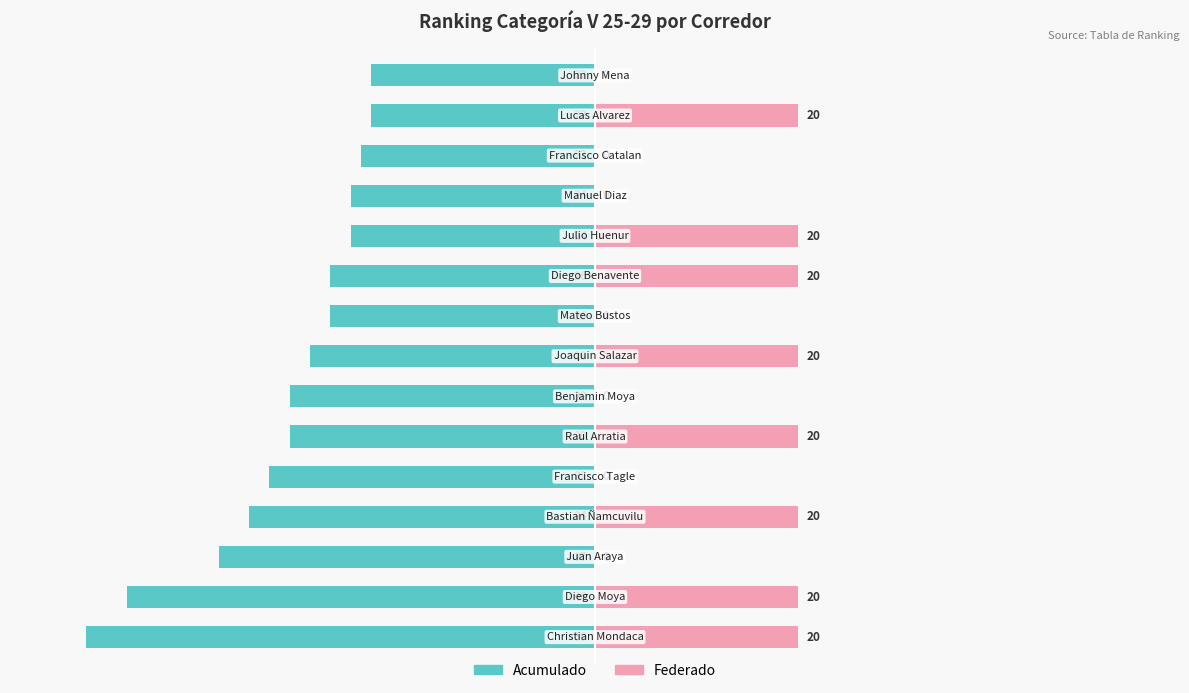

Which has a higher value, 6 or 0?

6